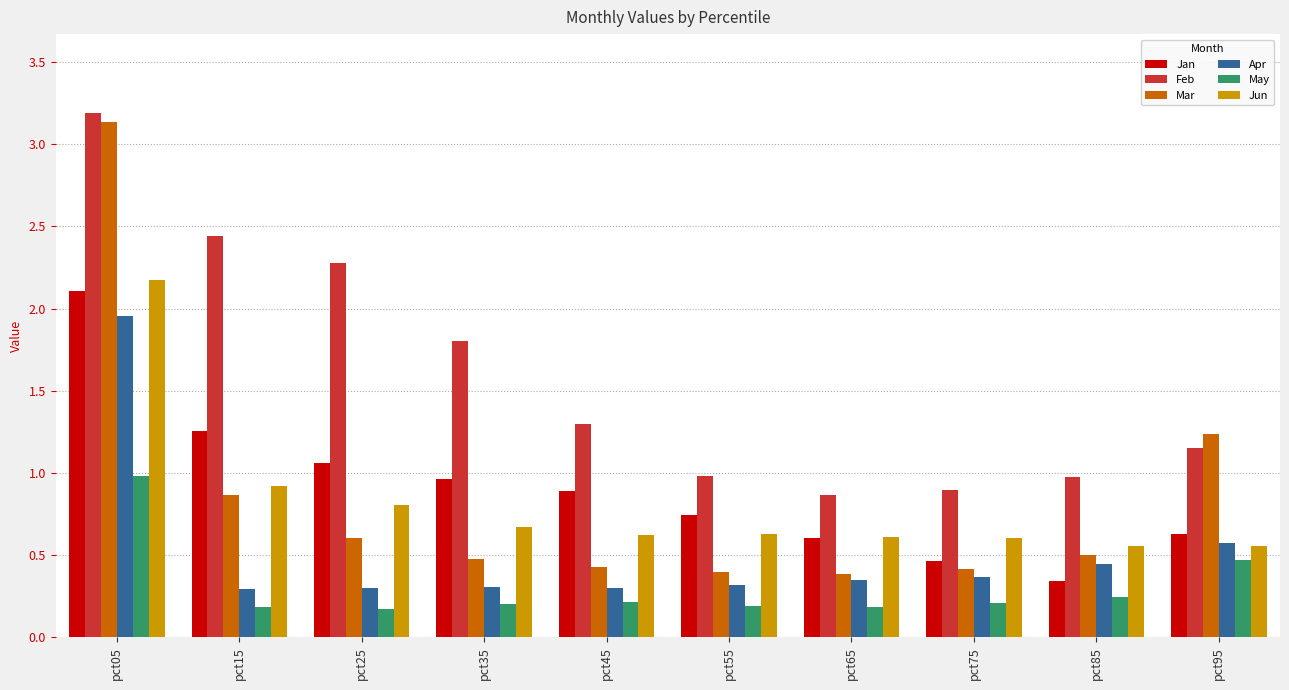

Which series has the largest total across all categories?

Feb